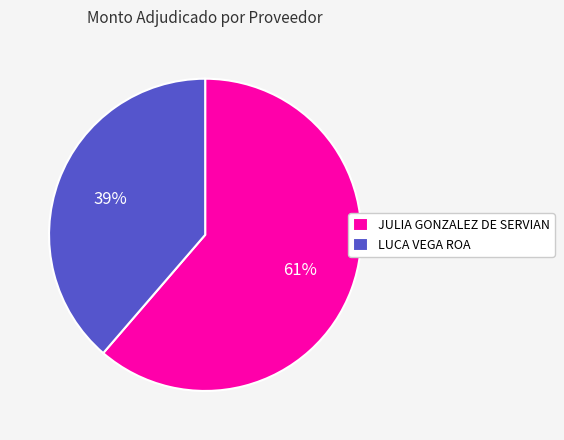

To the nearest percent, what is the average slice percentage?

50%